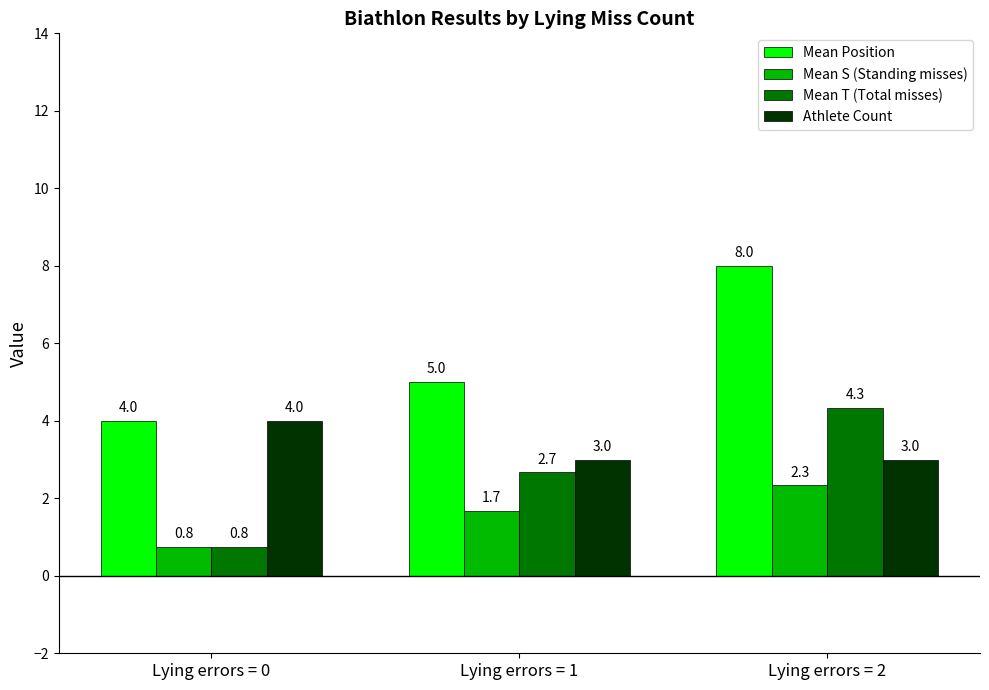

What is the value of the Mean Position bar at the 2nd from the left?

5.0